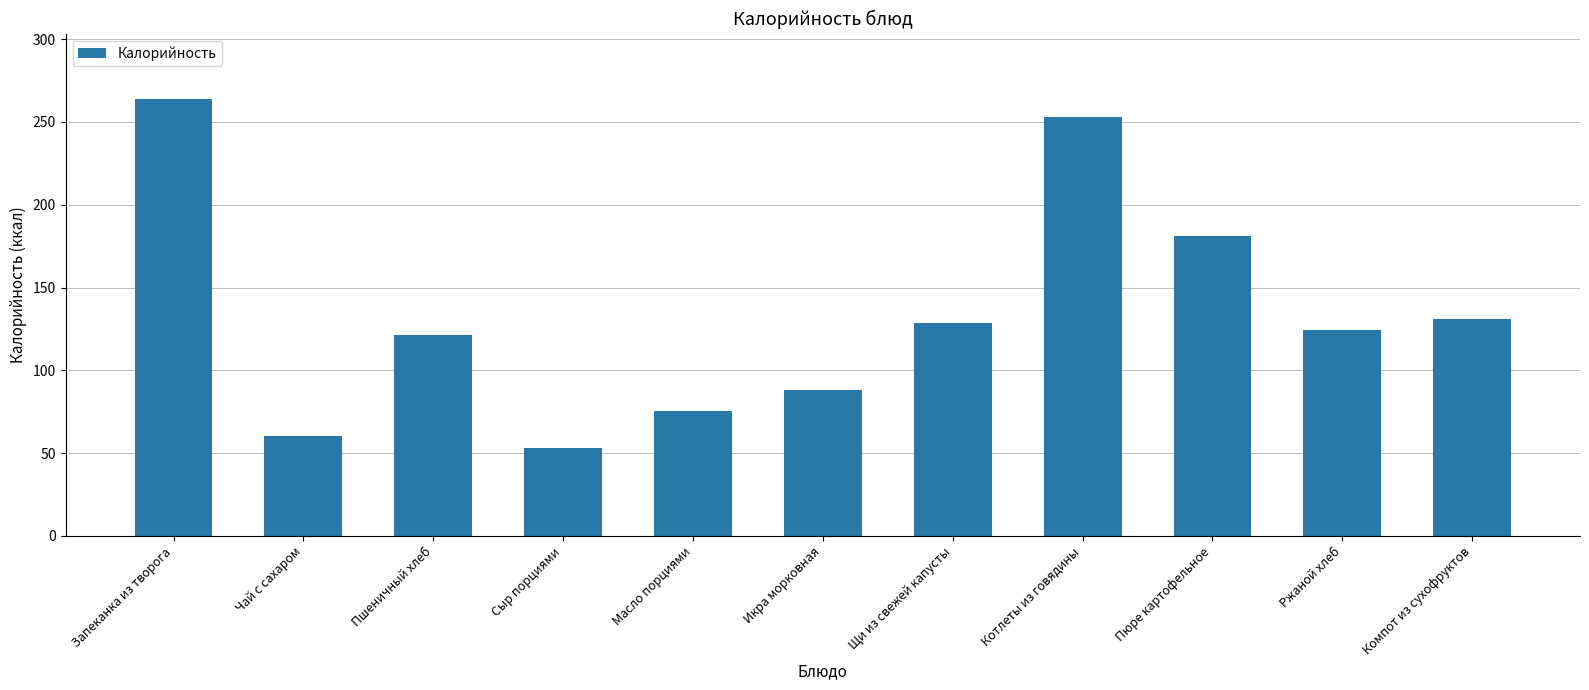

What is the minimum value shown in the chart?

53.0